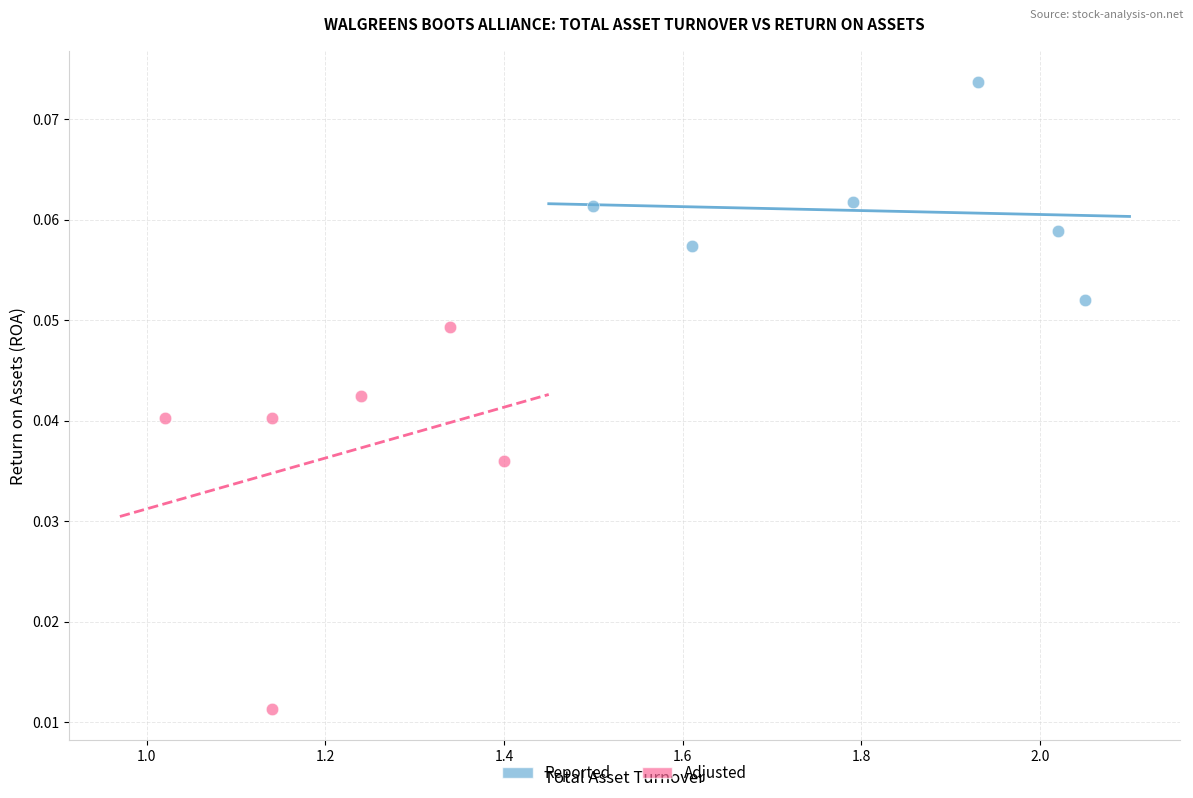

Which series has the largest Y range (max minus min)?

Adjusted